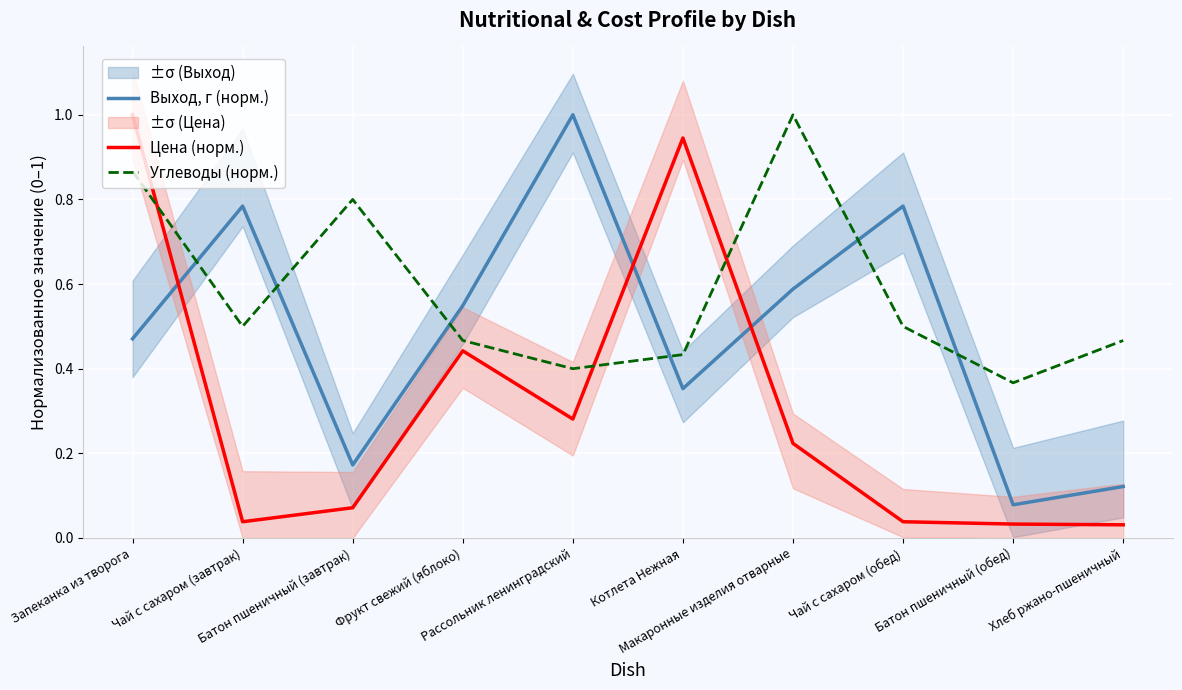

Is it true that Углеводы (норм.) equals 0.8 at Чай с сахаром (завтрак)?

False